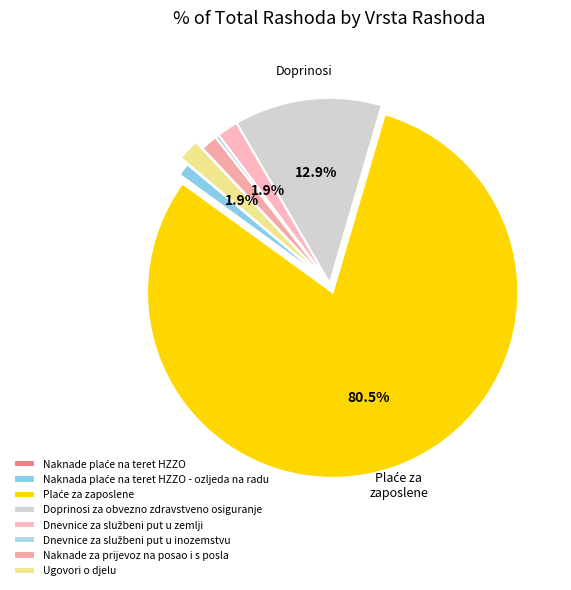

To the nearest percent, what is the combined percentage of Doprinosi za obvezno zdravstveno osiguranje and Ugovori o djelu?

15%